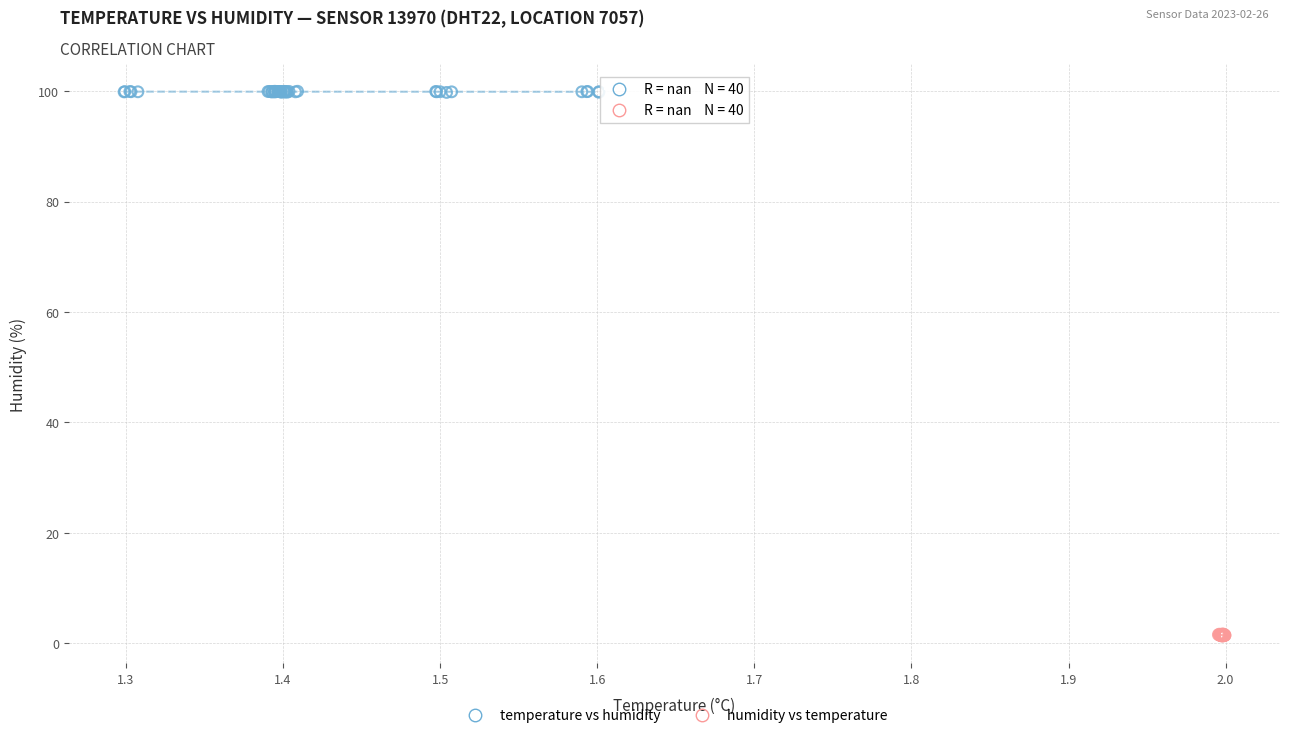

Which series contains the highest Y value?

temperature vs humidity